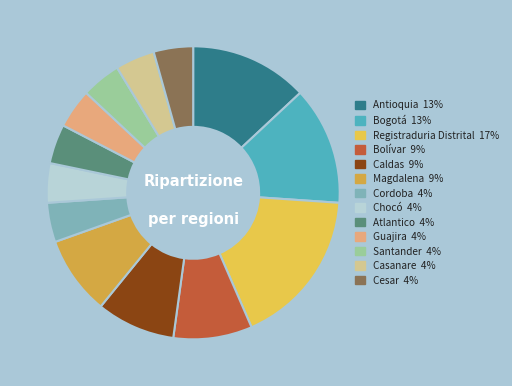

What is the ratio of the value at Casanare to the value at Chocó?

1.0